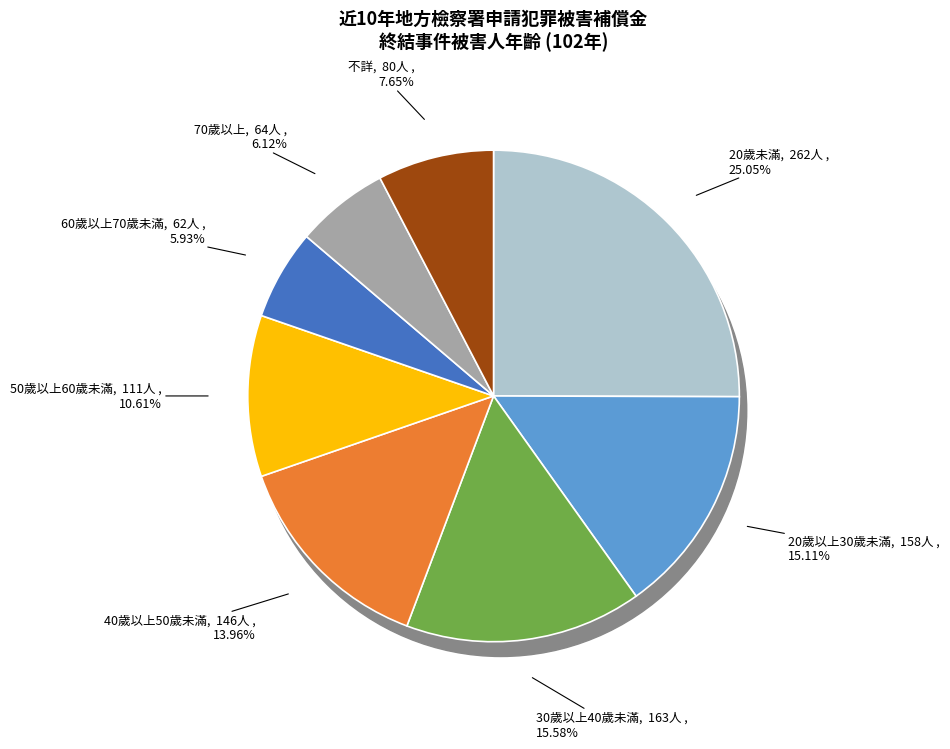

How many slices are in this pie chart?

8